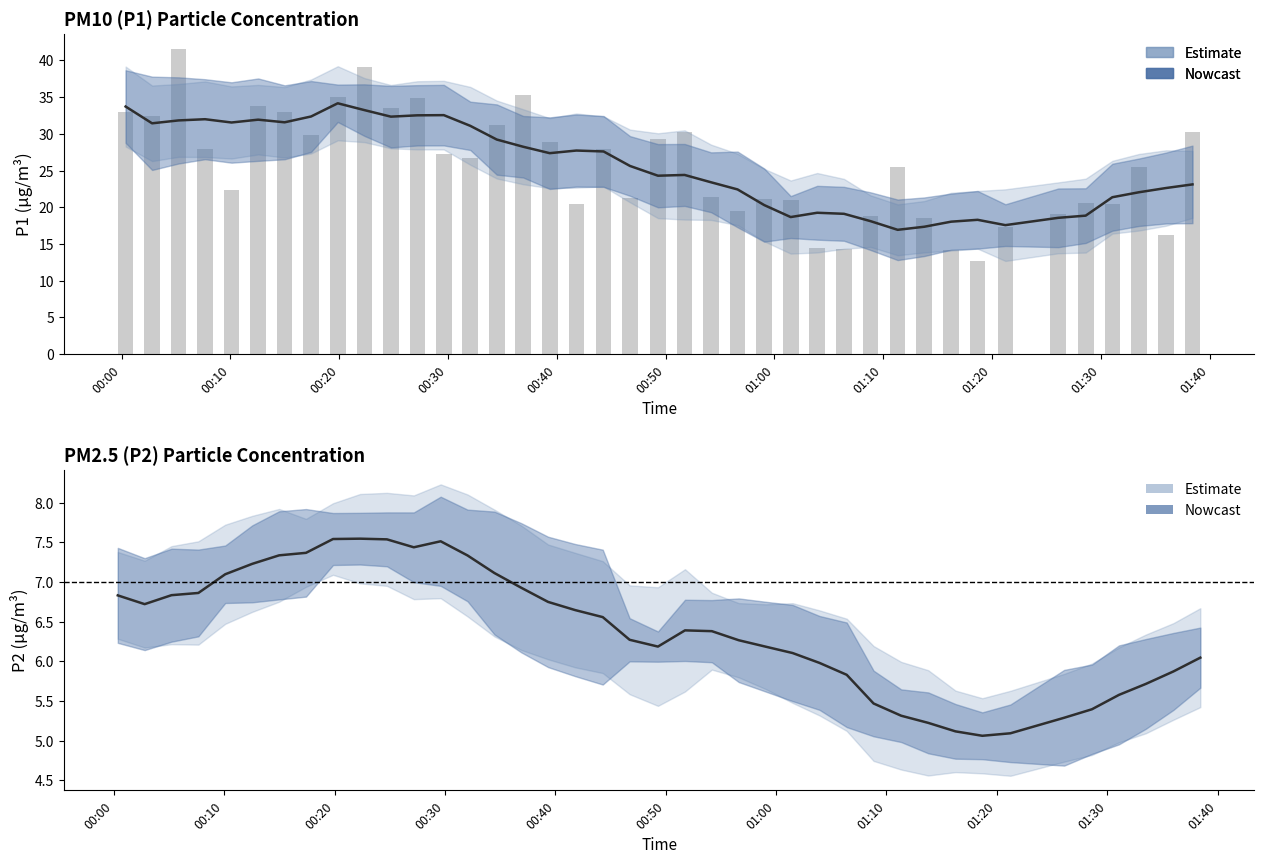

What is the greatest value displayed?

41.5